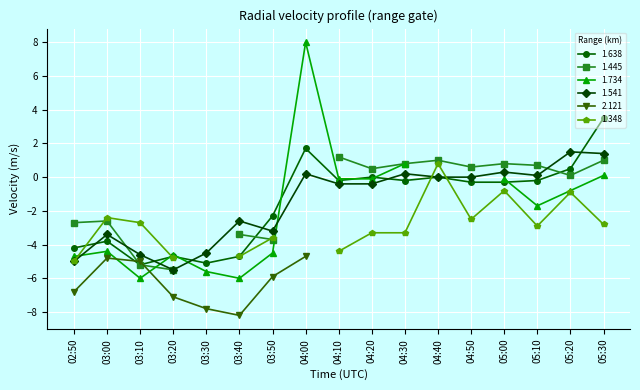

The value of 1.638 at 03:10 is -5.2. True or false?

True